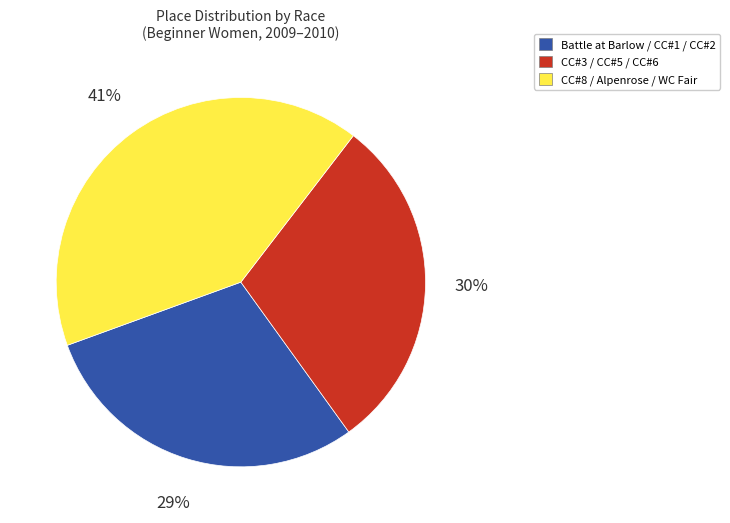

To the nearest percent, what is the difference between the largest and smallest slice percentages?

12%